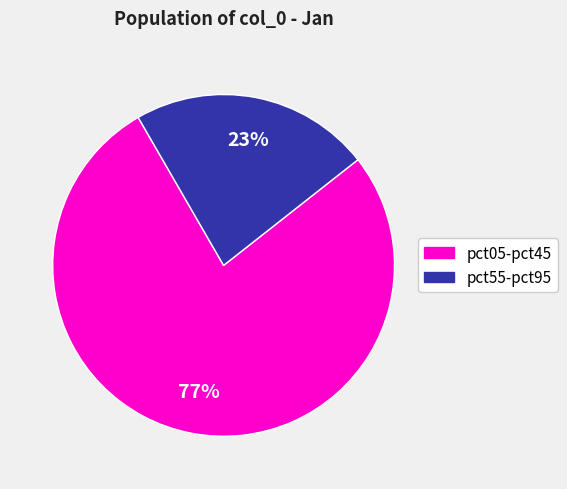

Is there any slice that represents more than half of the pie?

Yes